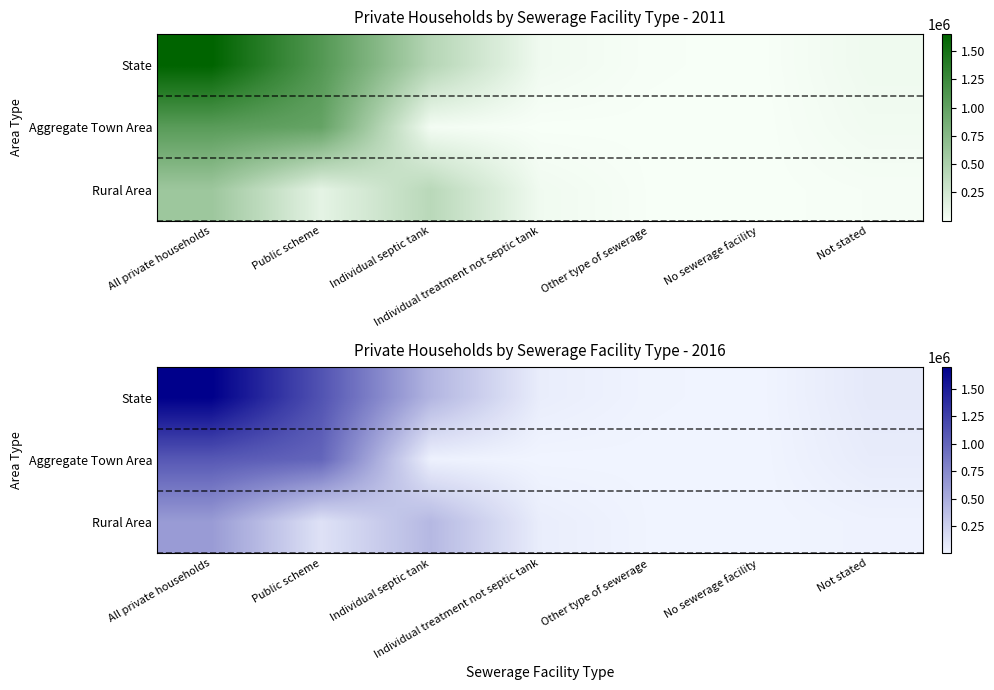

Between Public scheme and Individual treatment not septic tank, which is larger?

Public scheme